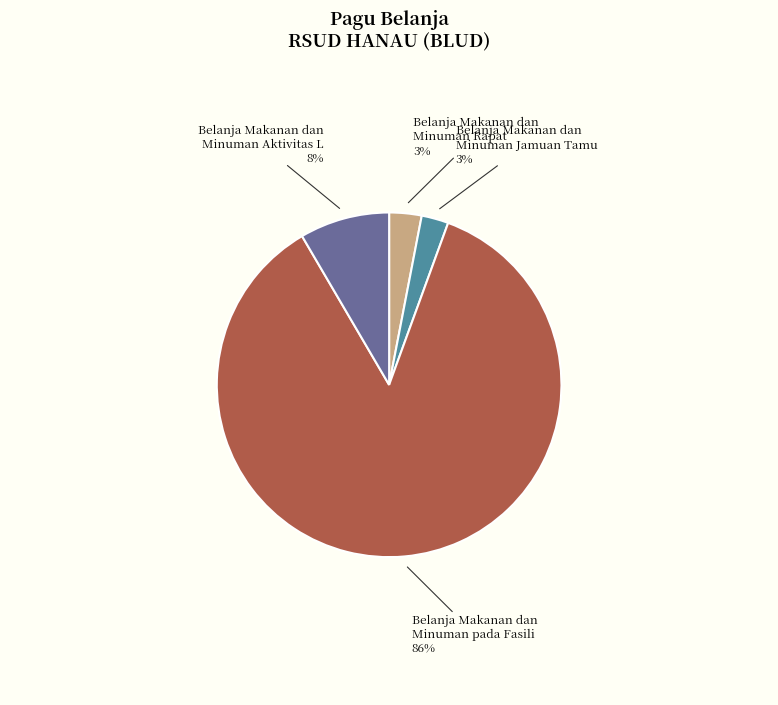

What is the largest slice in the pie chart?

Belanja Makanan dan Minuman pada Fasili